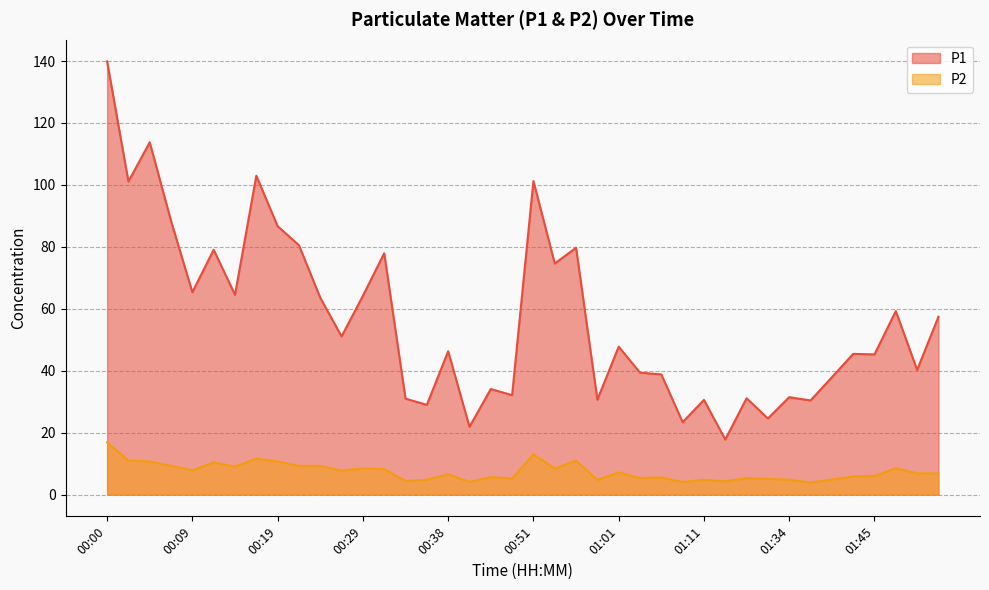

Rank the series at 00:33 from highest to lowest value.

P1, P2